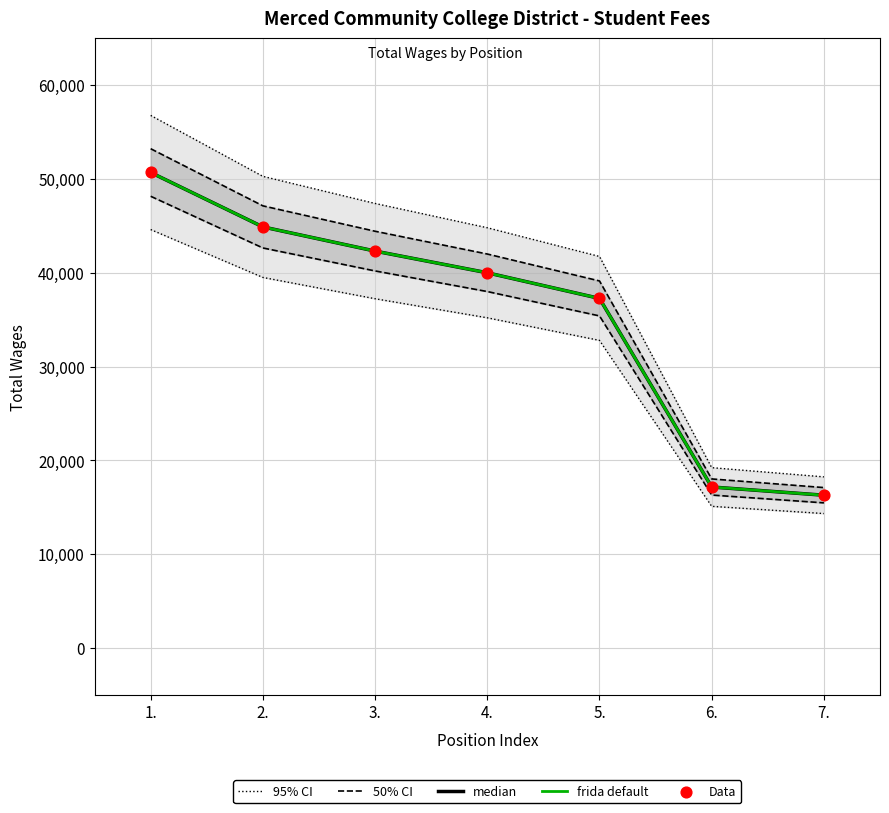

Which series has the largest total across all categories?

median